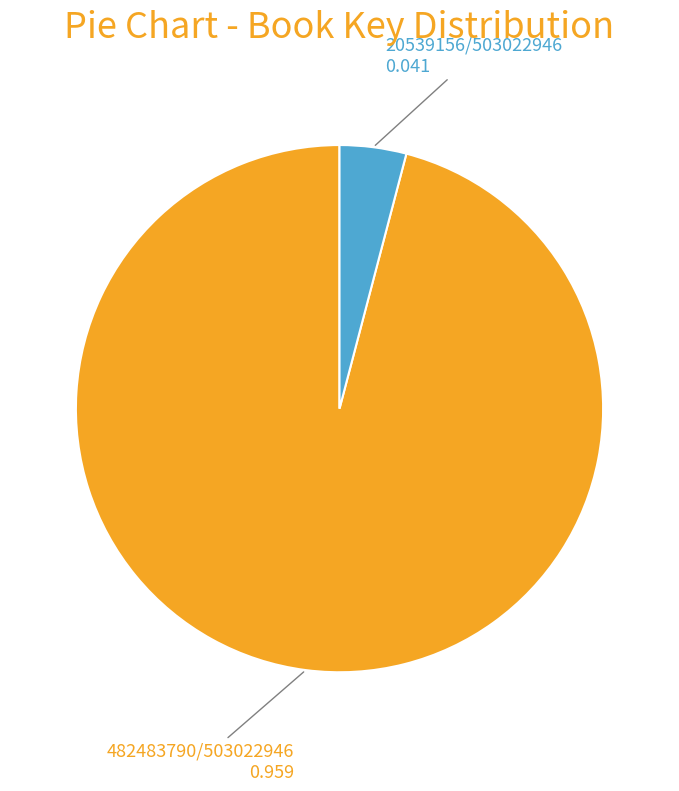

Is there any slice that represents more than half of the pie?

Yes